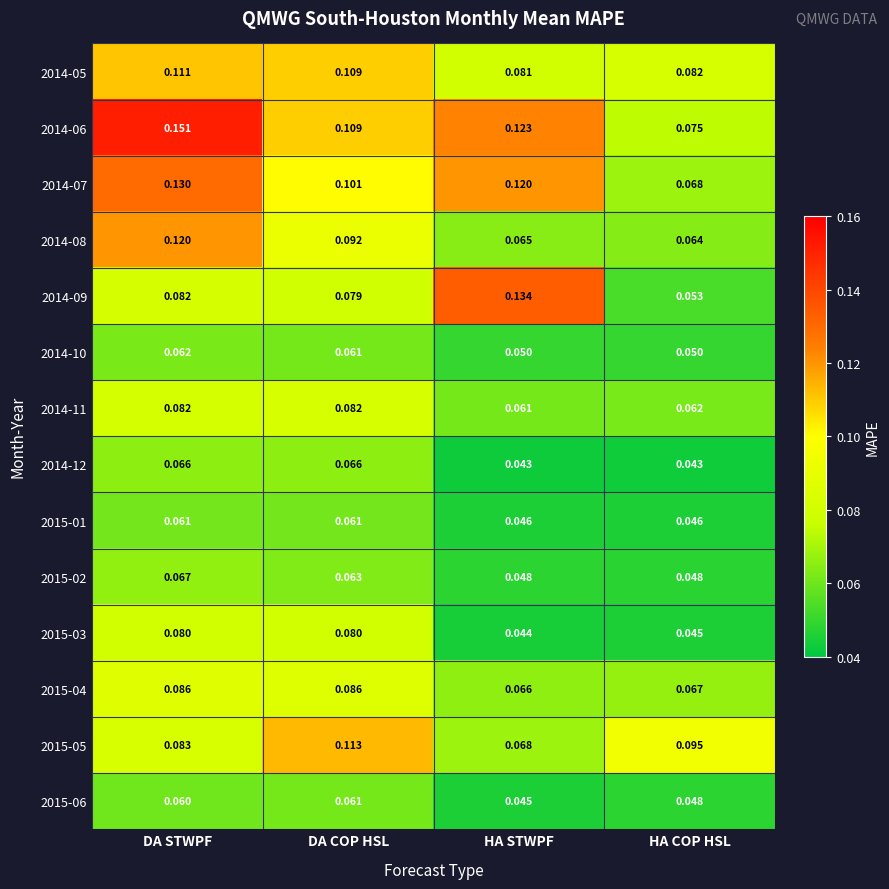

List the labels in order of 2015-05 value, largest first.

DA COP HSL, HA COP HSL, DA STWPF, HA STWPF